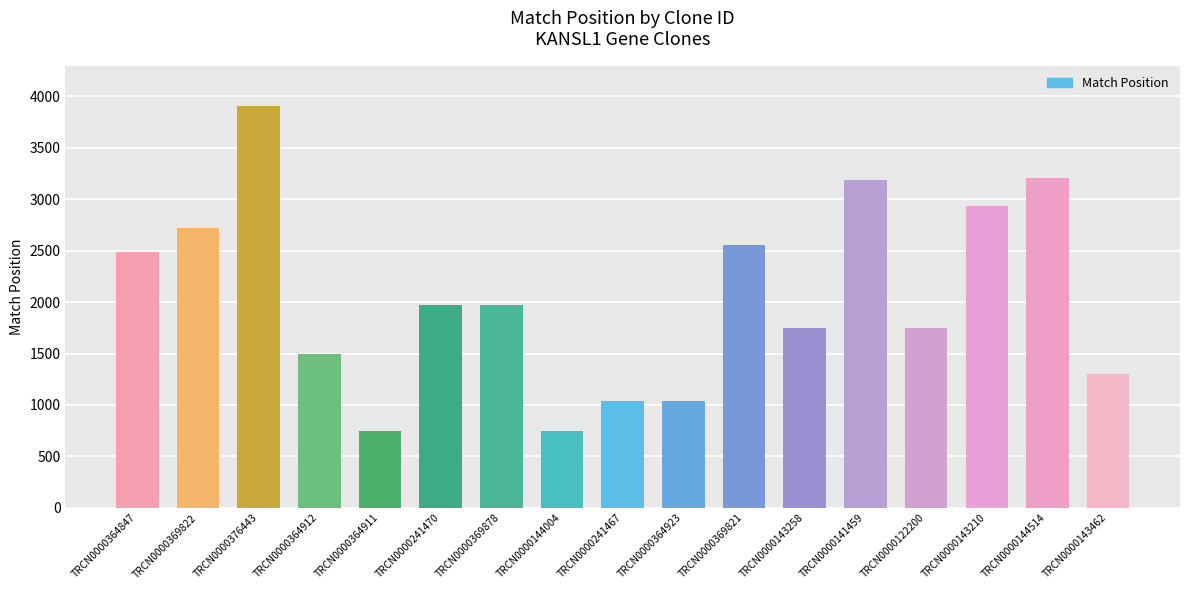

What is the difference between the values at TRCN0000144514 and TRCN0000364847?

713